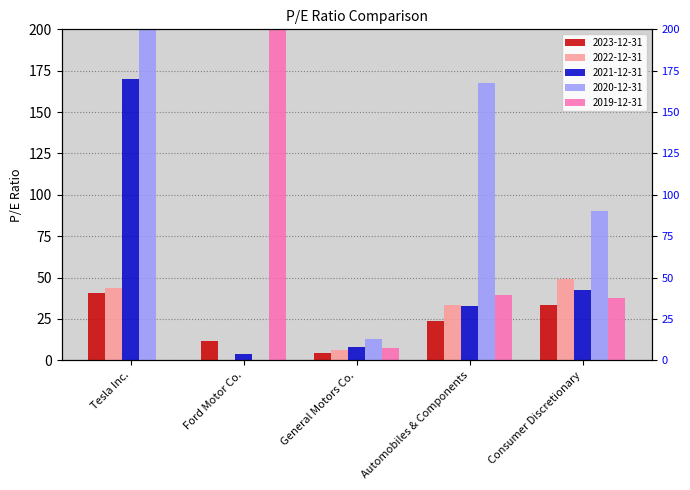

How many data points in 2019-12-31 are above 37?

3